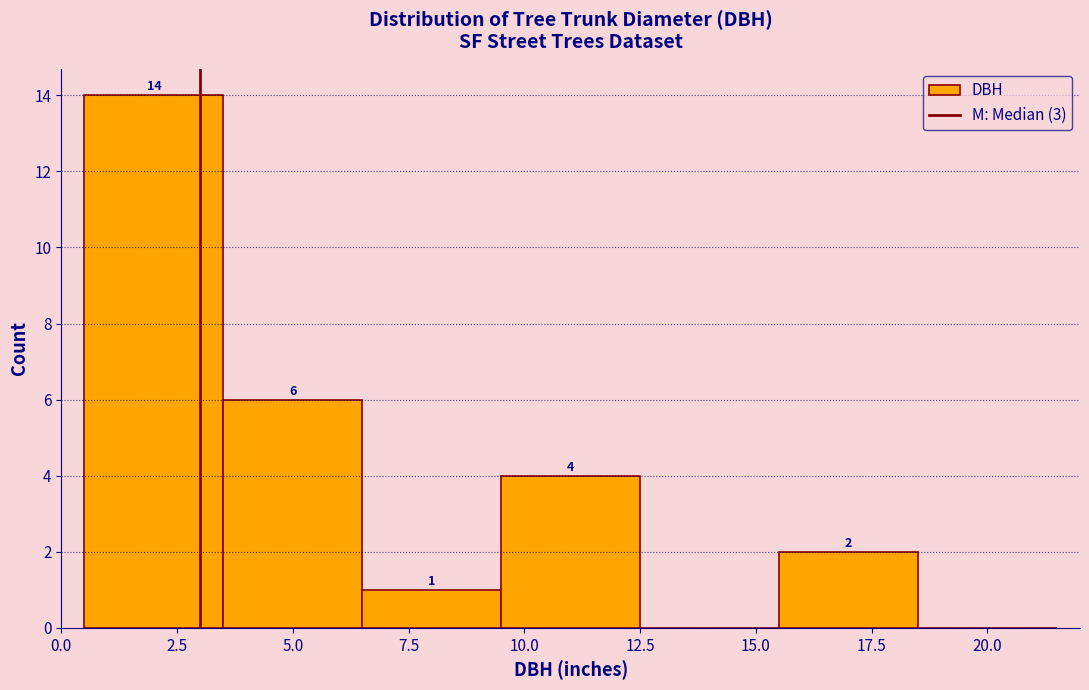

Over which range of the x-axis is the bar tallest?

0.5 to 3.5